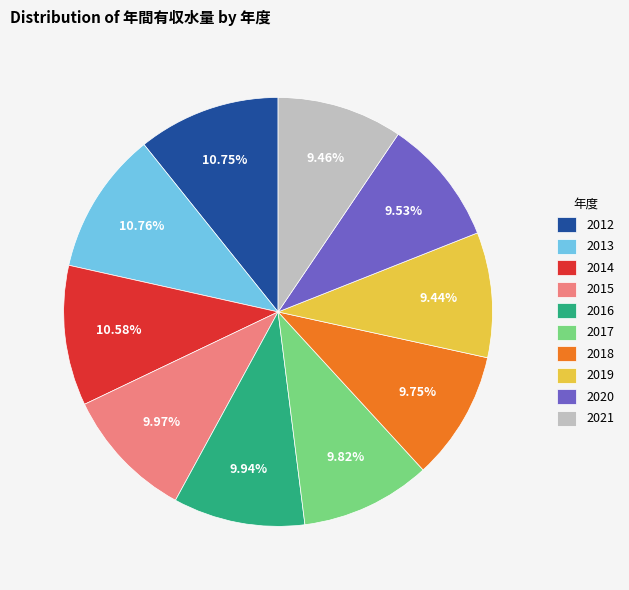

How much of the chart is everything except 2018?

90.2%